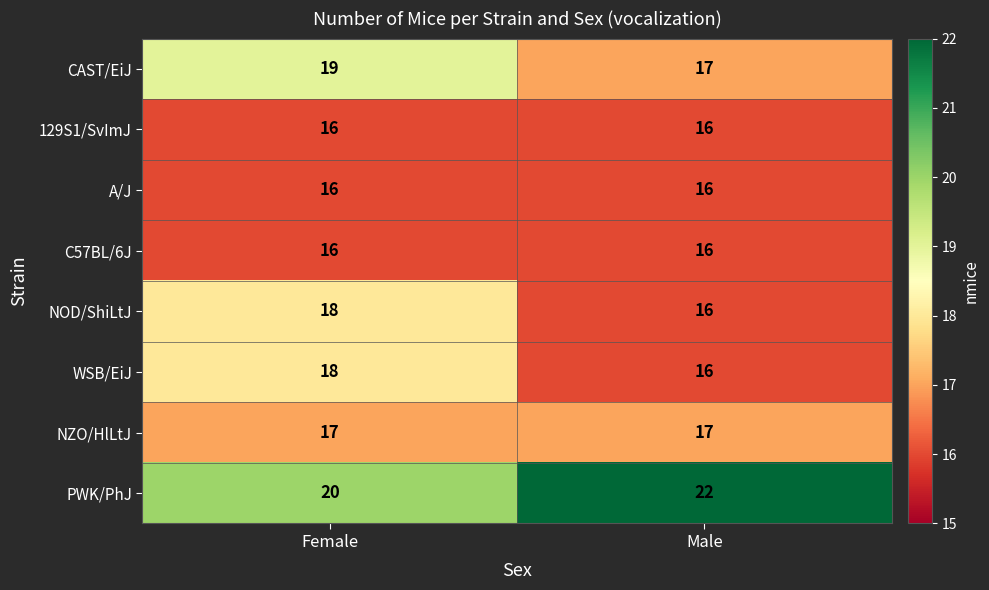

What is the spread (max minus min) of values at Female?

4